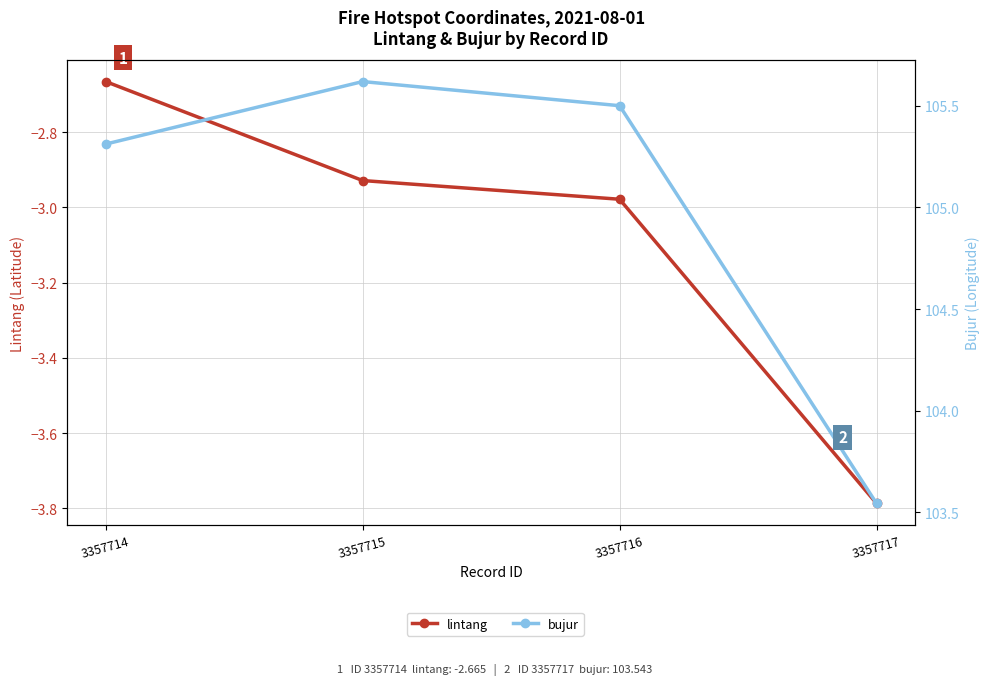

What is the difference between the second highest and minimum values in the bujur series?

2.0